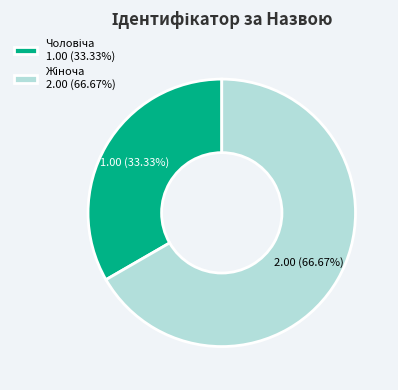

Is there any slice that represents more than half of the pie?

Yes